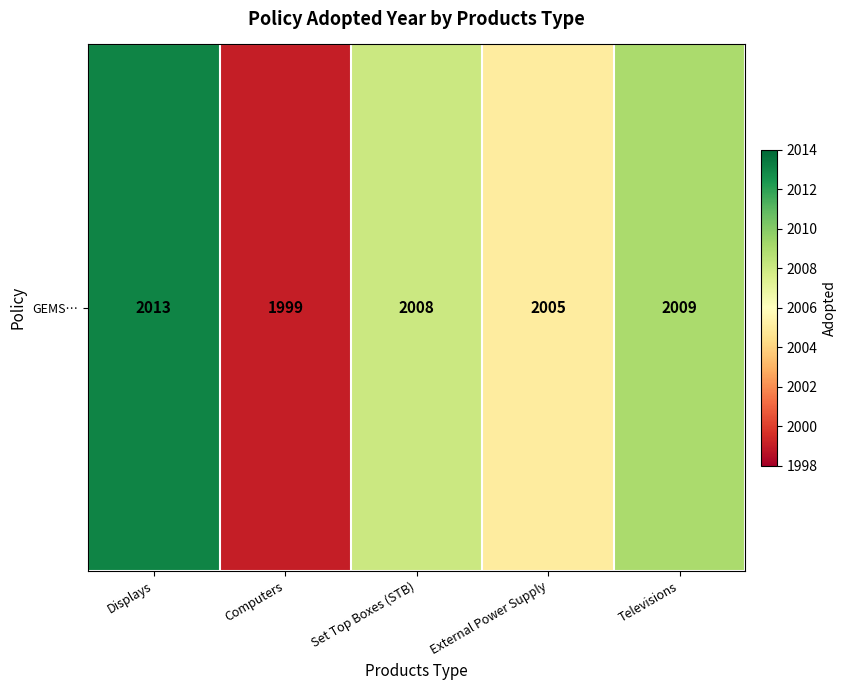

What value does the data have at Displays?

2013